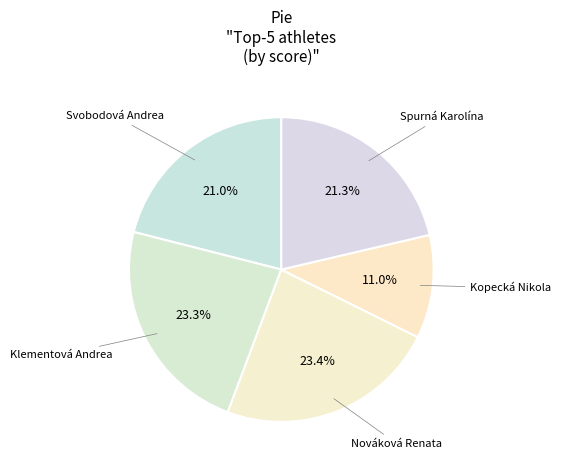

What is the total percentage of Klementová Andrea and Svobodová Andrea?

44.3%